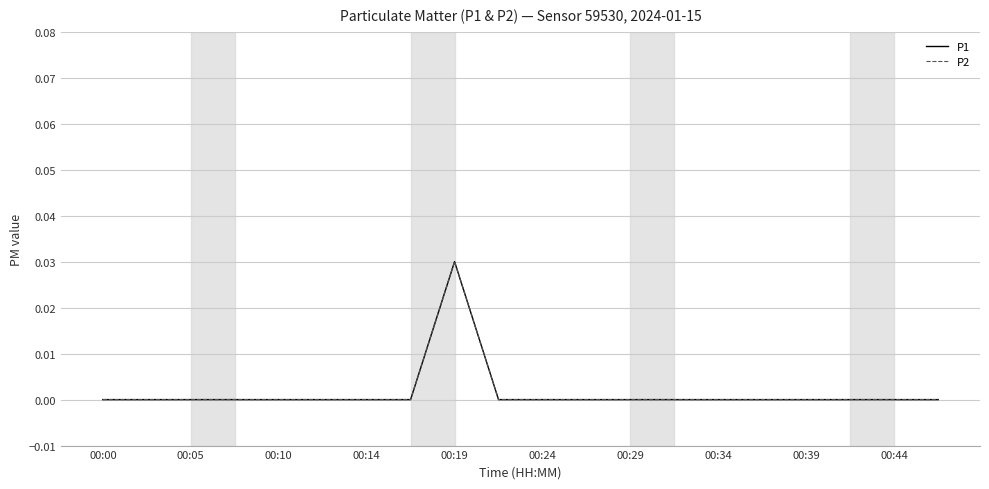

Which series has the largest total across all categories?

P1